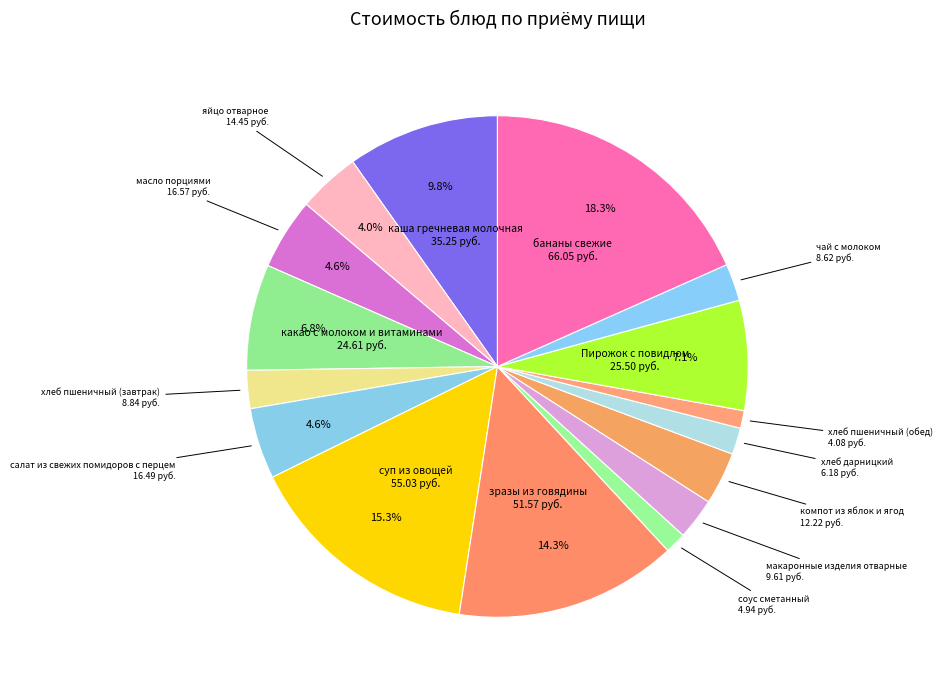

To the nearest percent, what is the difference between the largest and smallest slice percentages?

17%